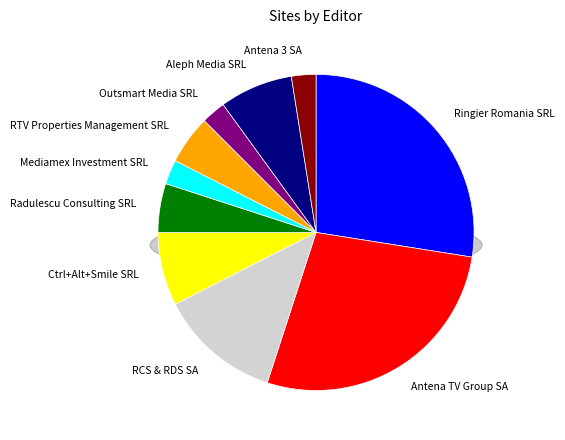

To the nearest percent, what is the difference between the largest and smallest slice percentages?

25%